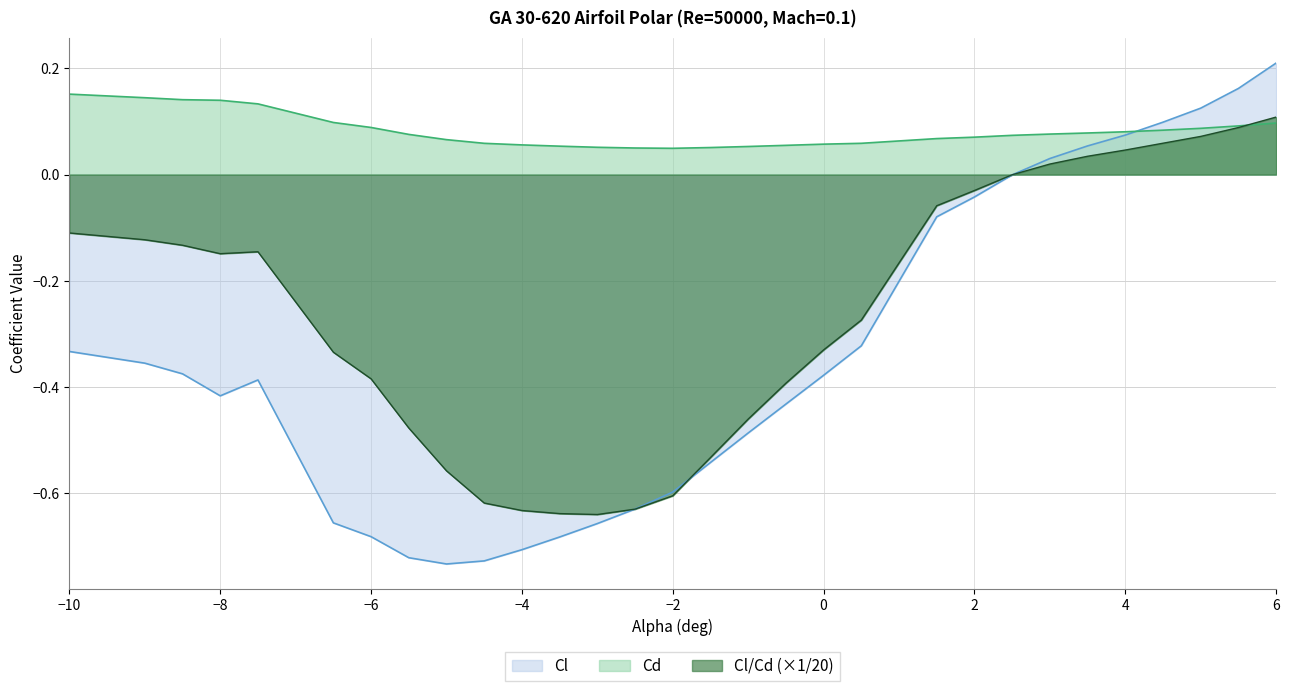

How many interior local valleys does the Cd series have?

1